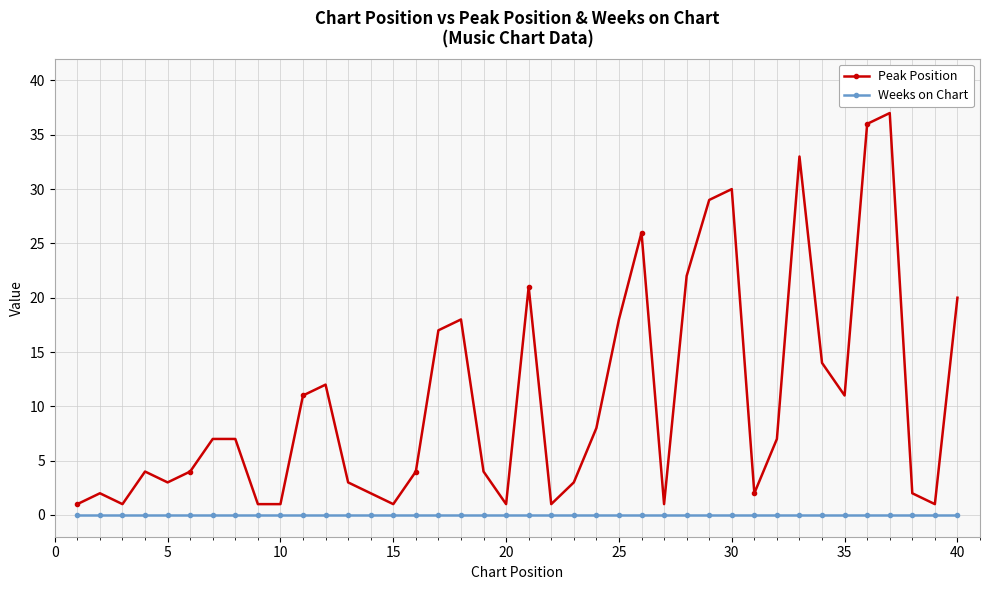

What is the greatest value displayed?

37